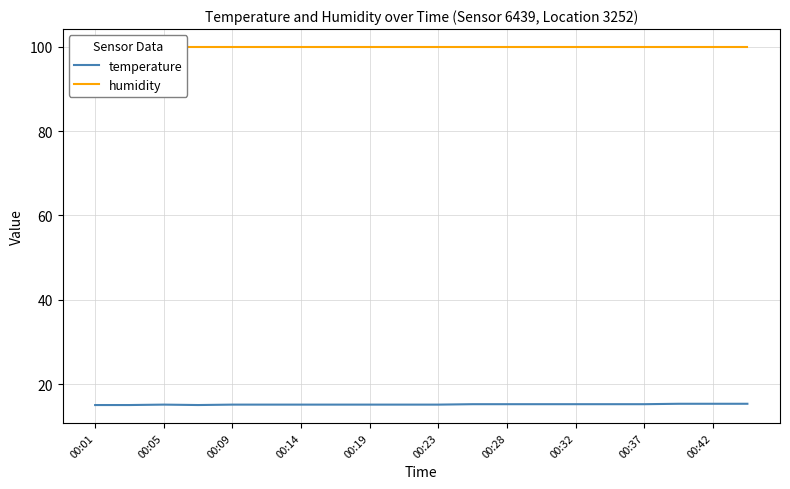

Which series has the largest total across all categories?

humidity